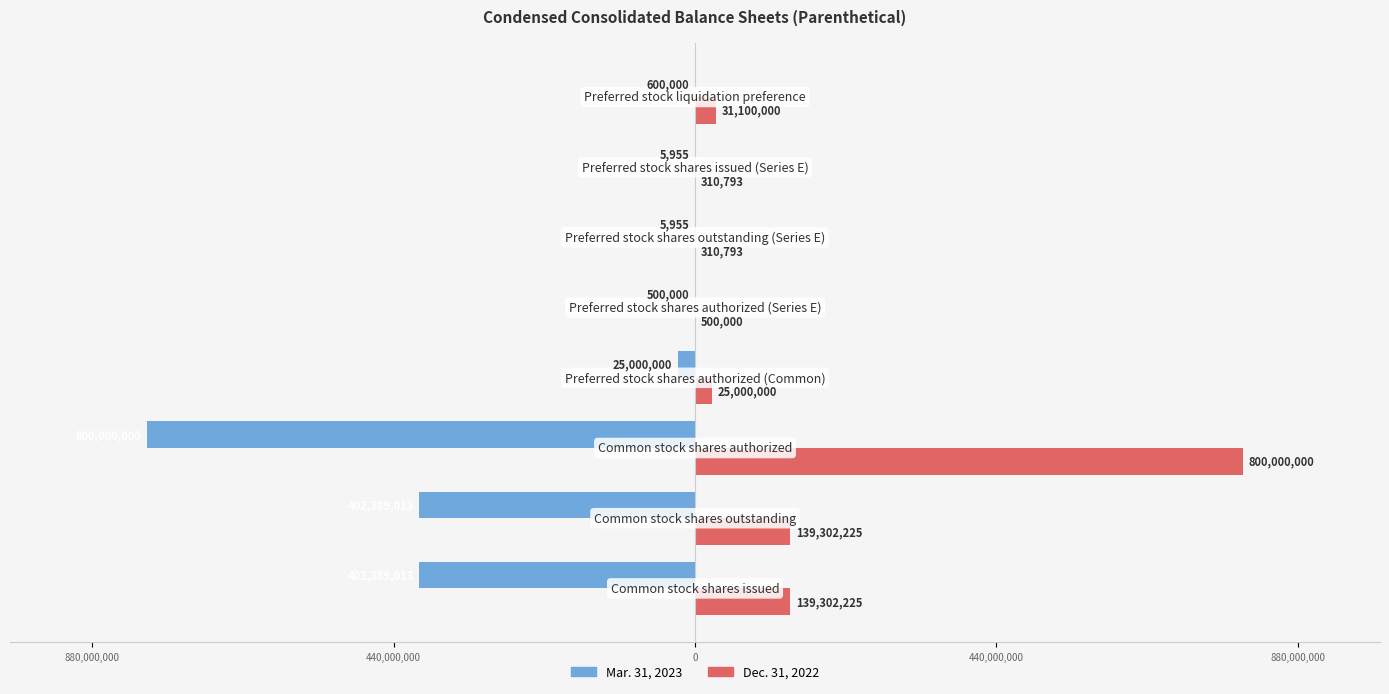

What are all the series names shown in the legend?

Mar. 31, 2023, Dec. 31, 2022